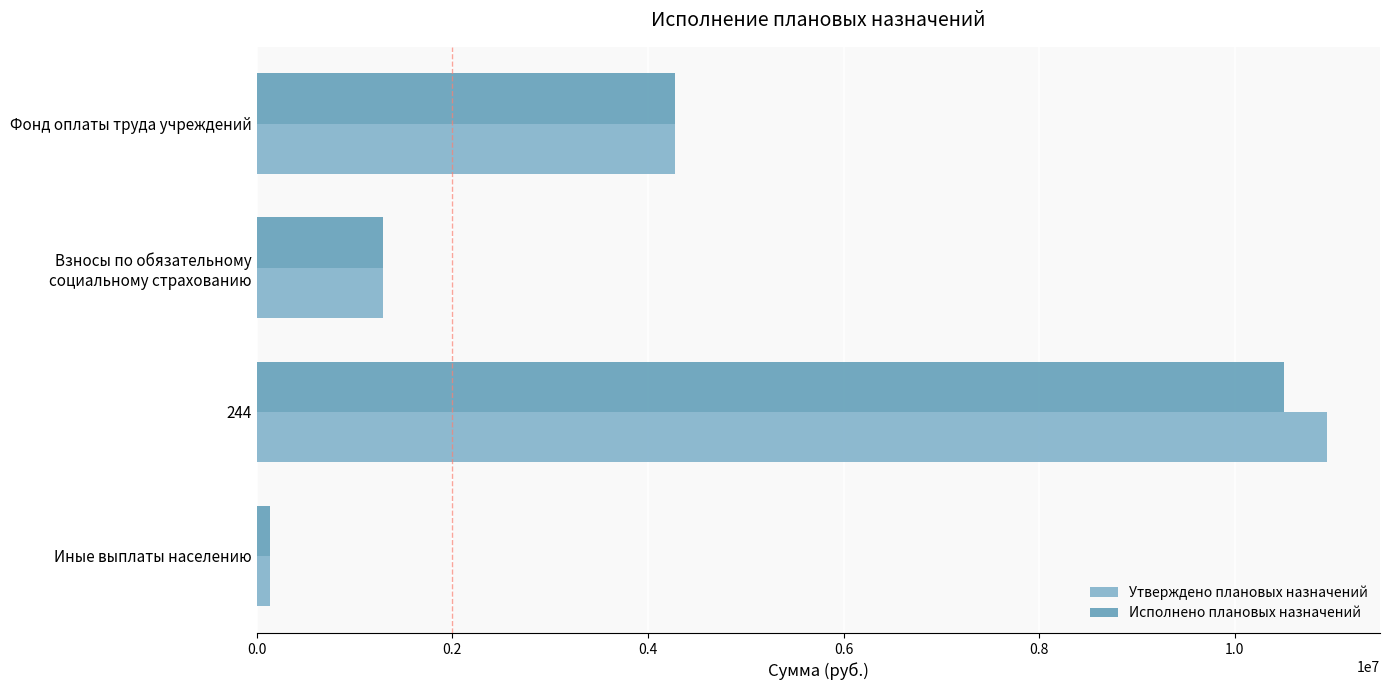

Where is Утверждено плановых назначений nearest to the value 5535118?

Фонд оплаты труда учреждений